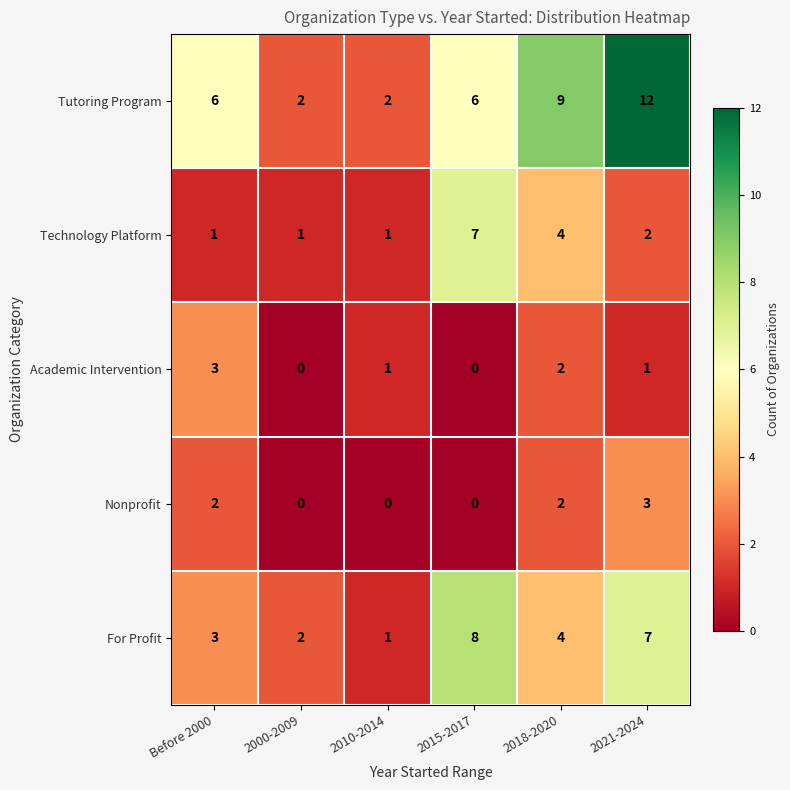

Which label corresponds to the largest value in the chart?

2021-2024